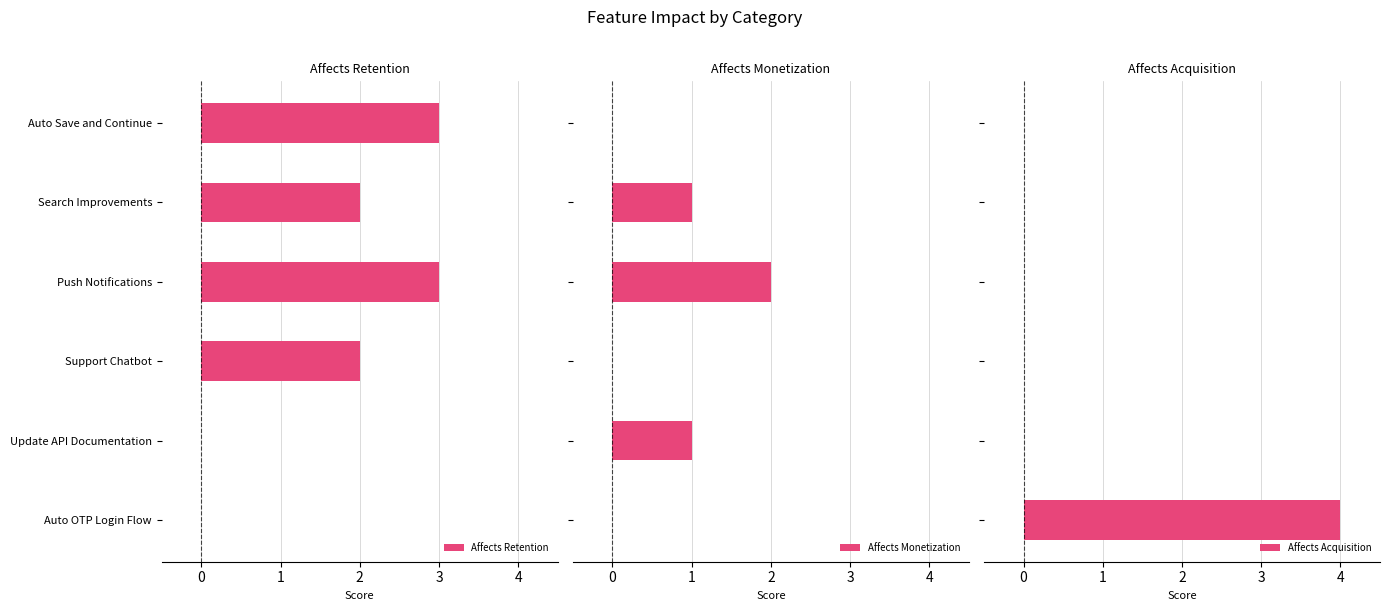

What is the sum of the Affects Retention values at Auto Save and Continue and Search Improvements?

5